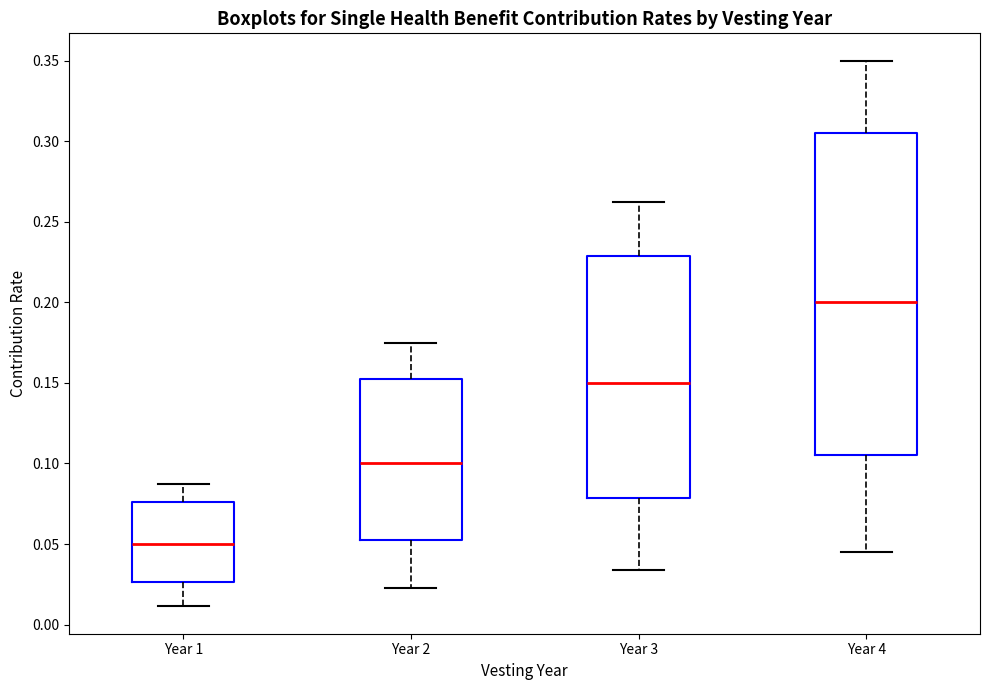

Comparing the boxes themselves (not the whiskers), which one is the tallest?

Year 4